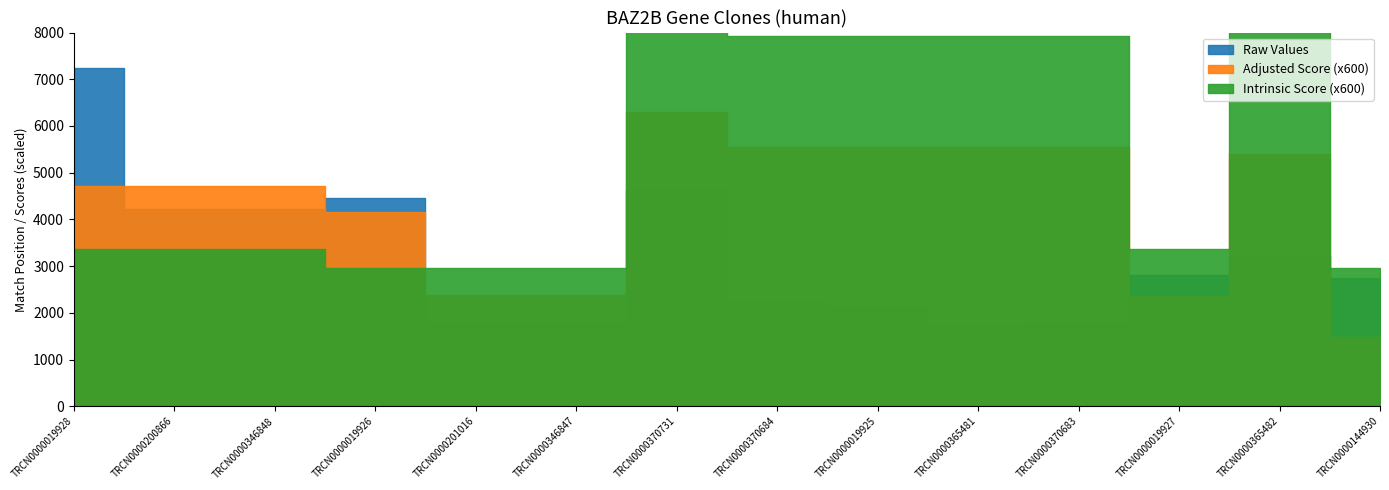

At TRCN0000019928, list the series in order from largest to smallest.

Raw Values, Adjusted Score, Intrinsic Score